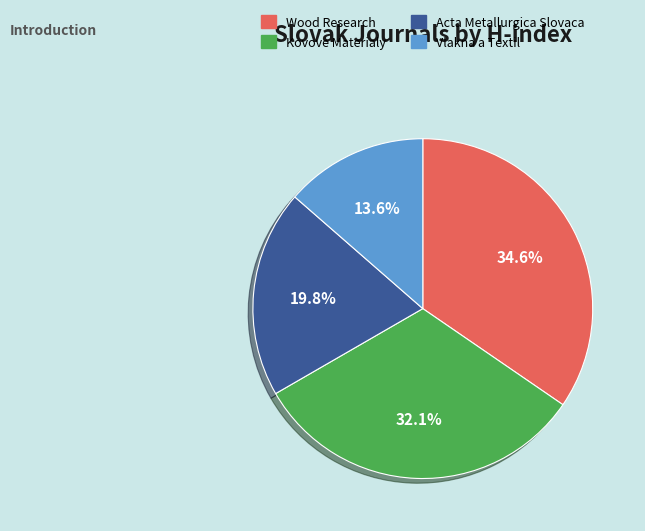

Do Vlakna a Textil and Wood Research together represent more than half of the pie?

No